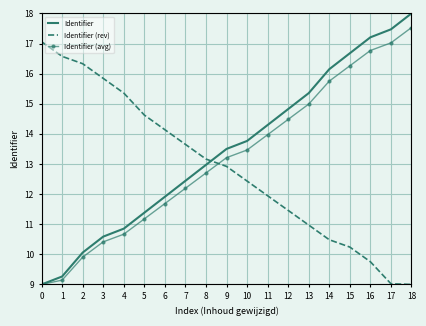

What is the approximate value of Identifier at 12?

14.8